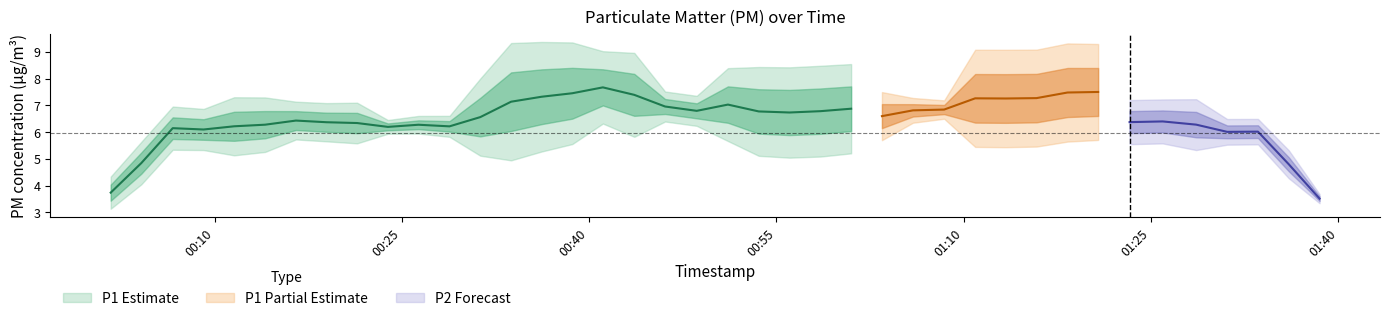

True or false: P2 and P1 intersect in this chart.

False